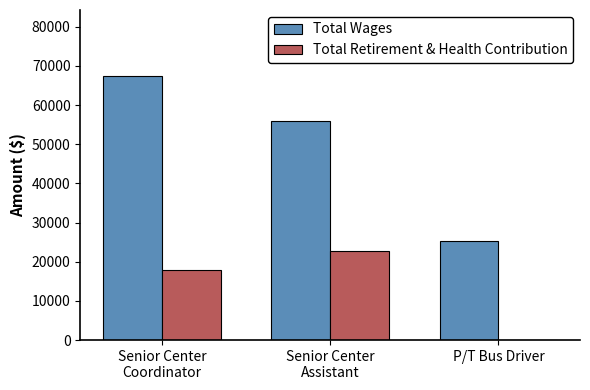

At which label does Total Wages reach its peak?

Senior Center
Coordinator